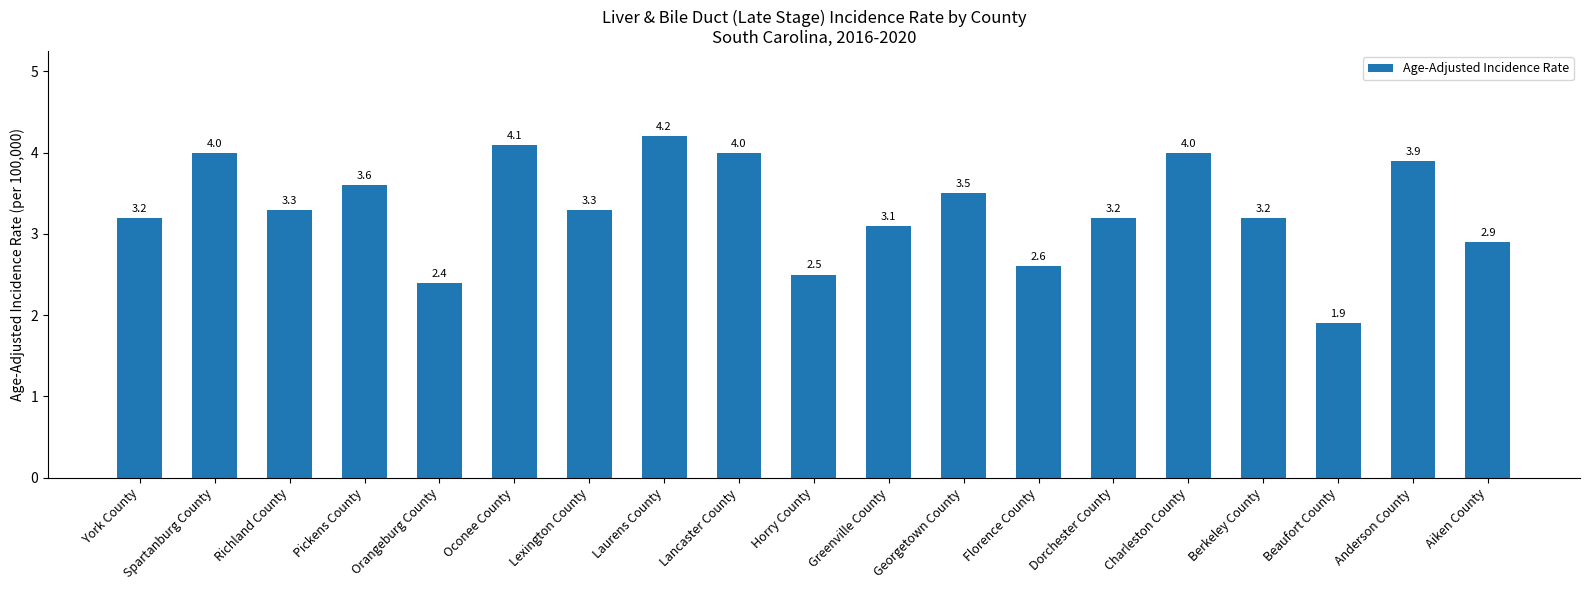

What is the smallest value displayed?

1.9